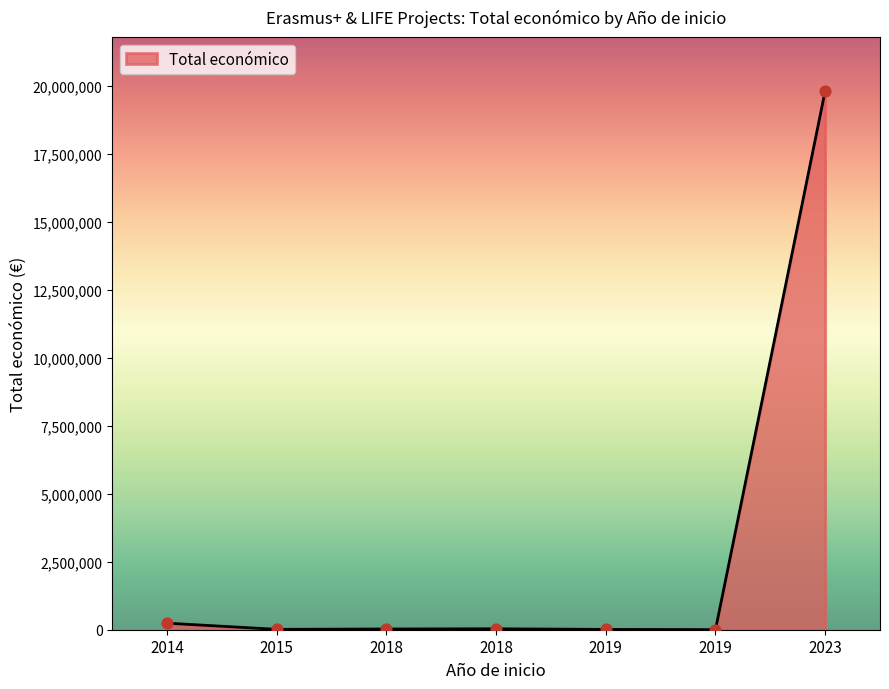

Count the number of categories in the chart.

7